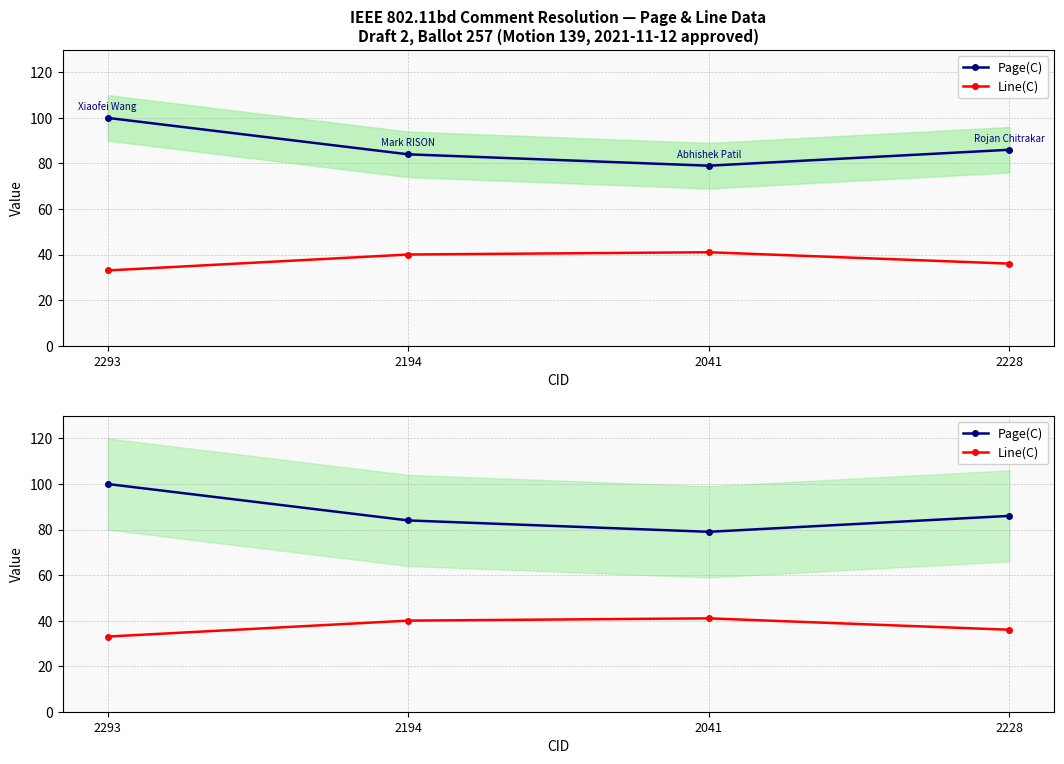

Rank the categories by Line(C) value from highest to lowest.

2041, 2194, 2228, 2293